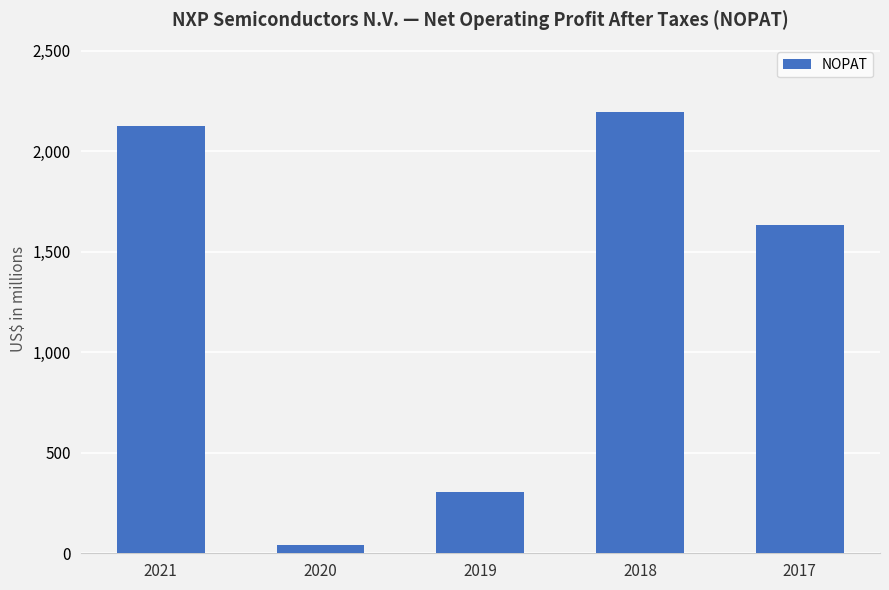

List the labels in order of value, smallest first.

2020, 2019, 2017, 2021, 2018